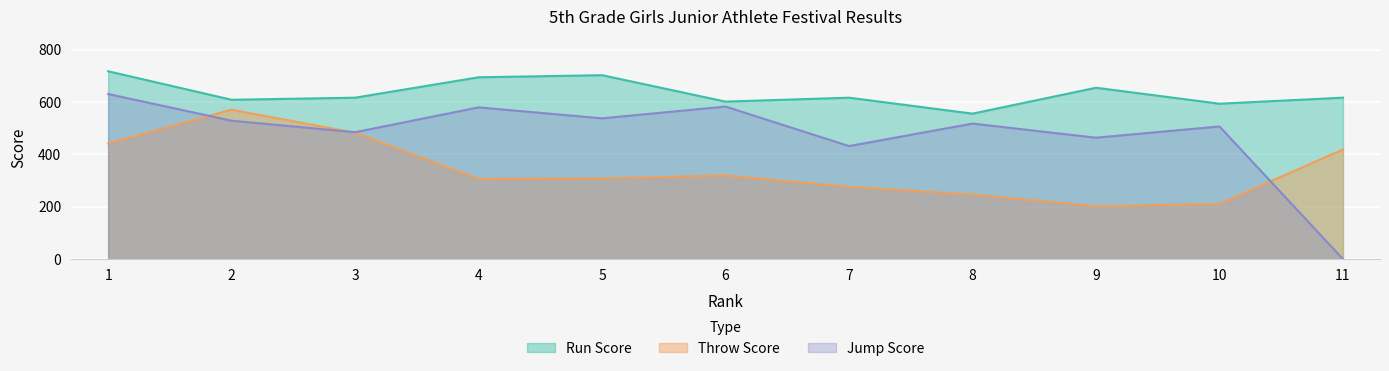

Reading right to left, extract all data points from this chart.

Jump Score: 11=0	10=507	9=464	8=518	7=432	6=583	5=538	4=580	3=485	2=529	1=631
Throw Score: 11=419	10=211	9=202	8=247	7=276	6=320	5=308	4=307	3=483	2=571	1=442
Run Score: 11=617	10=594	9=655	8=556	7=617	6=602	5=703	4=695	3=617	2=609	1=718